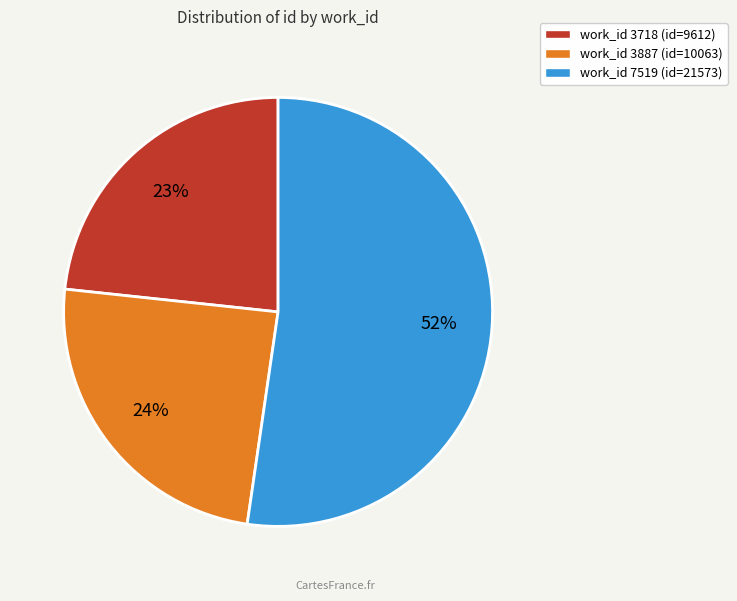

To the nearest percent, what is the average slice percentage?

33%